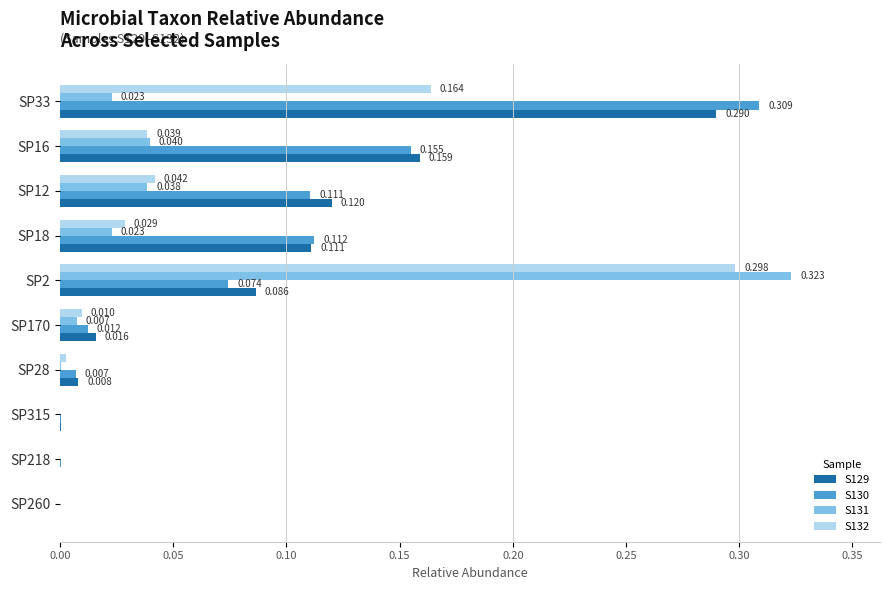

Is the value of S130 at SP28 greater than the value of S131 at SP218?

Yes